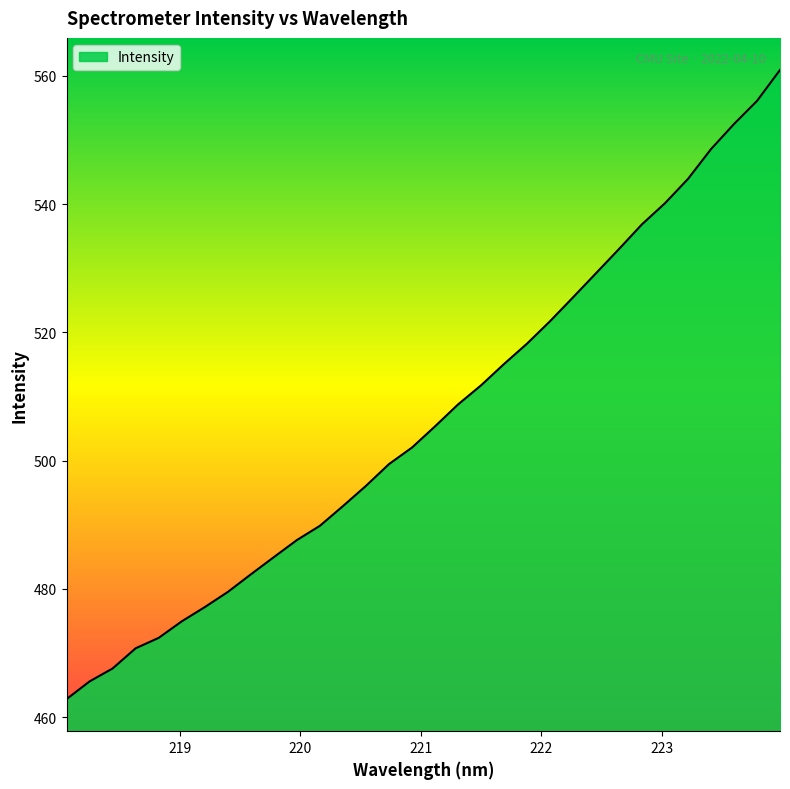

What is the smallest value displayed?

462.8